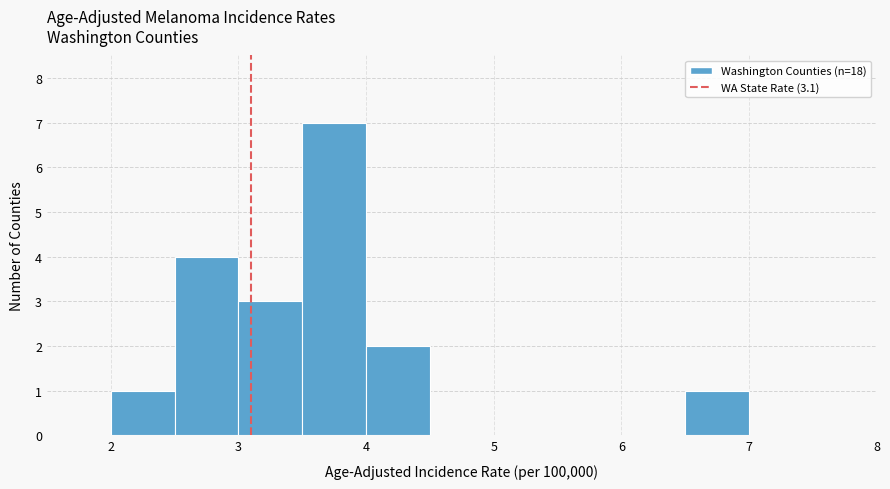

Reading left to right, transcribe this chart: for each bar, give the range it covers on the x-axis and its height. The values are not printed on the chart, so give them approximately, as read against the axis.

1.5 to 2.0: 0
2.0 to 2.5: 1
2.5 to 3.0: 4
3.0 to 3.5: 3
3.5 to 4.0: 7
4.0 to 4.5: 2
4.5 to 5.0: 0
5.0 to 5.5: 0
5.5 to 6.0: 0
6.0 to 6.5: 0
6.5 to 7.0: 1
7.0 to 7.5: 0